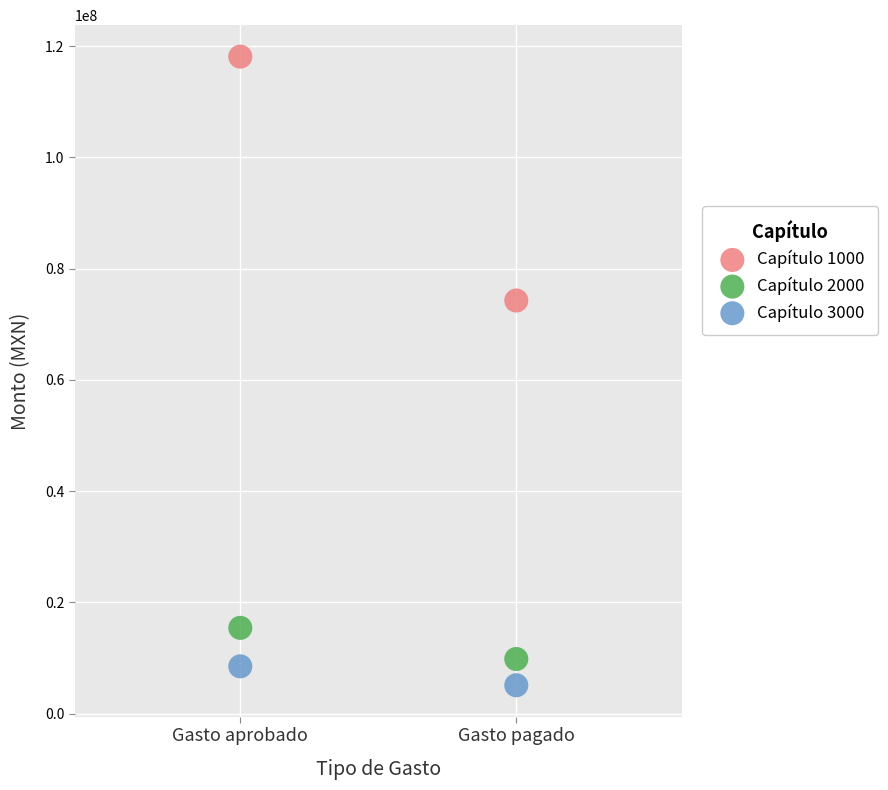

Which series contains the highest Y value?

Capítulo 1000